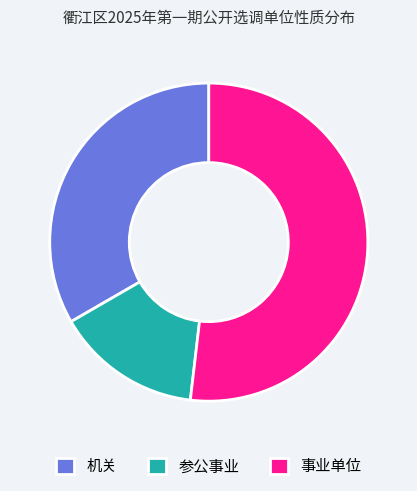

Does 事业单位 represent more than half of the total?

Yes